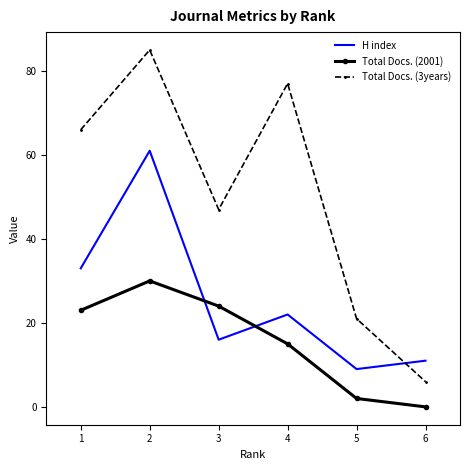

The Total Docs. (2001) series shows 42 at 2. True or false?

False